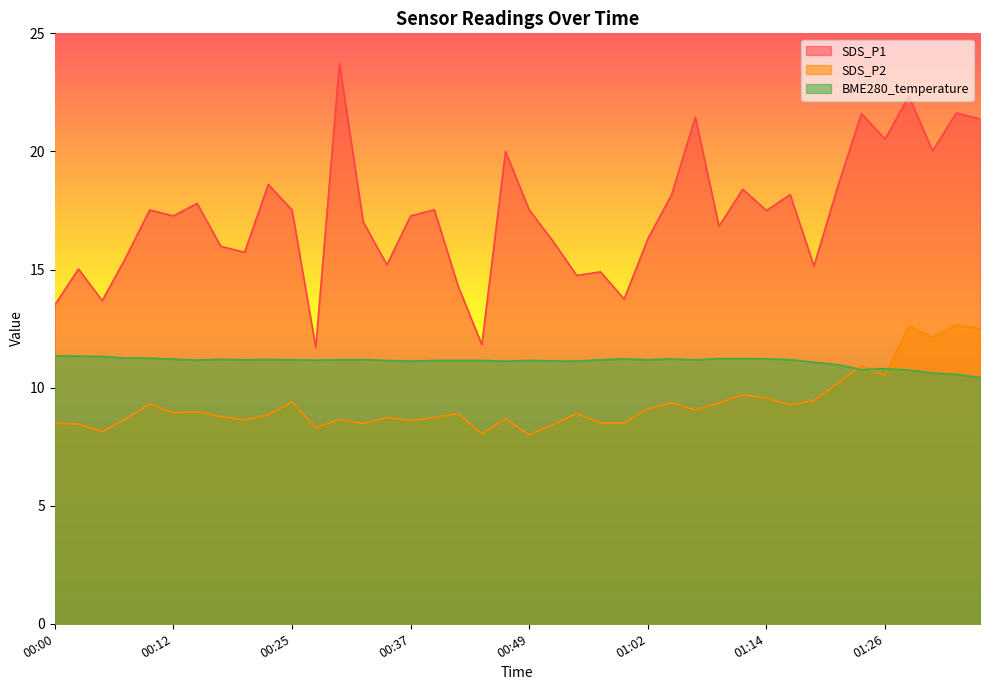

What is the average value of the BME280_temperature series?

11.1